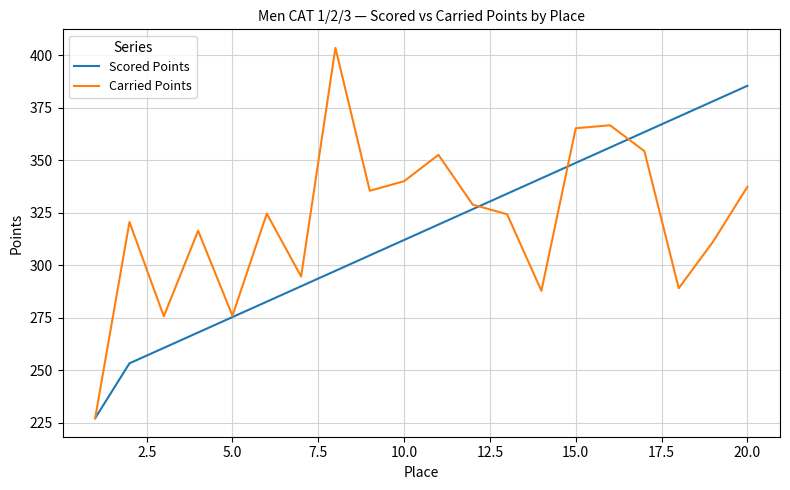

Which series has the largest total across all categories?

Carried Points